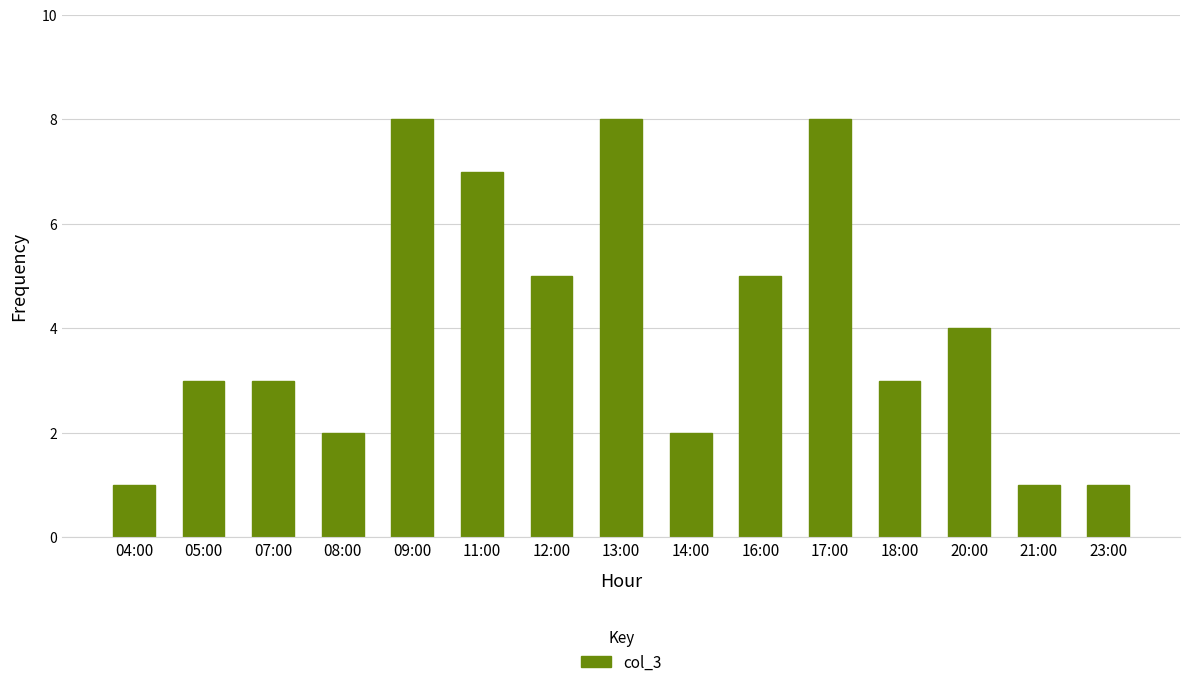

What is the ratio of the value at 21:00 to the value at 23:00?

1.0